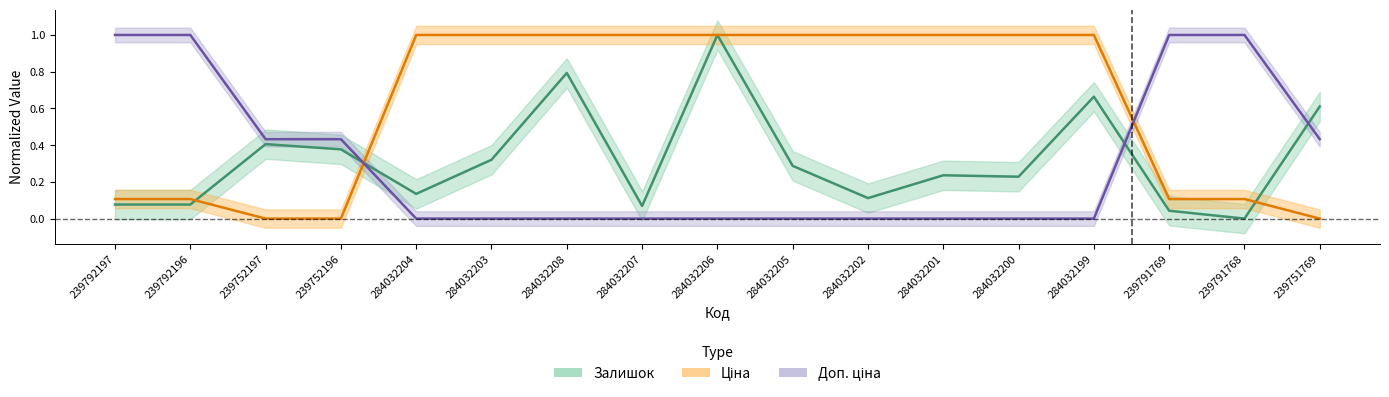

Is the value of Ціна at 284032202 greater than the value of Залишок at 239752197?

Yes